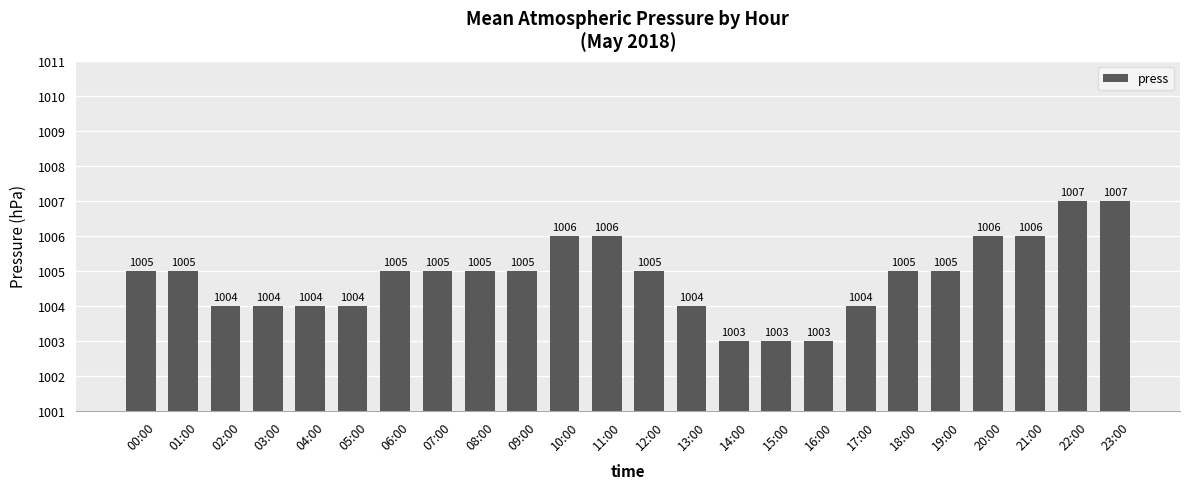

What is the difference between the second highest and minimum values?

4